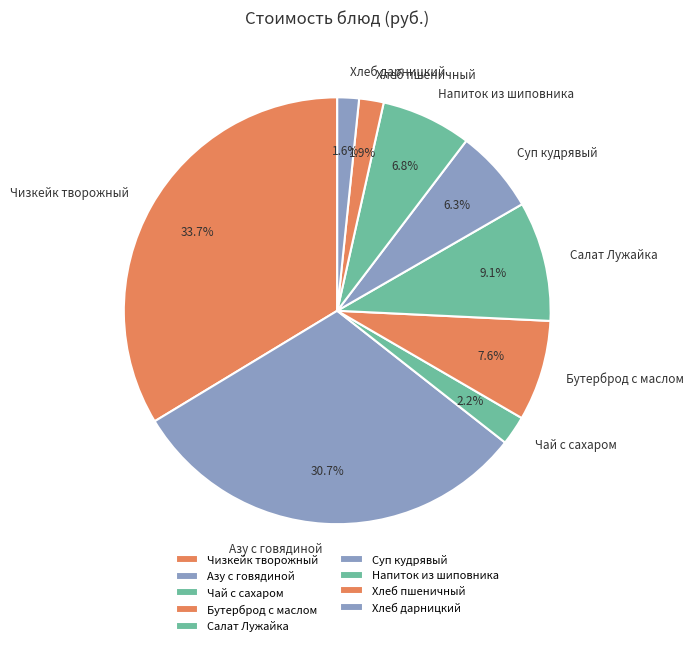

The Бутерброд с маслом slice represents 1% of the pie. True or false?

False